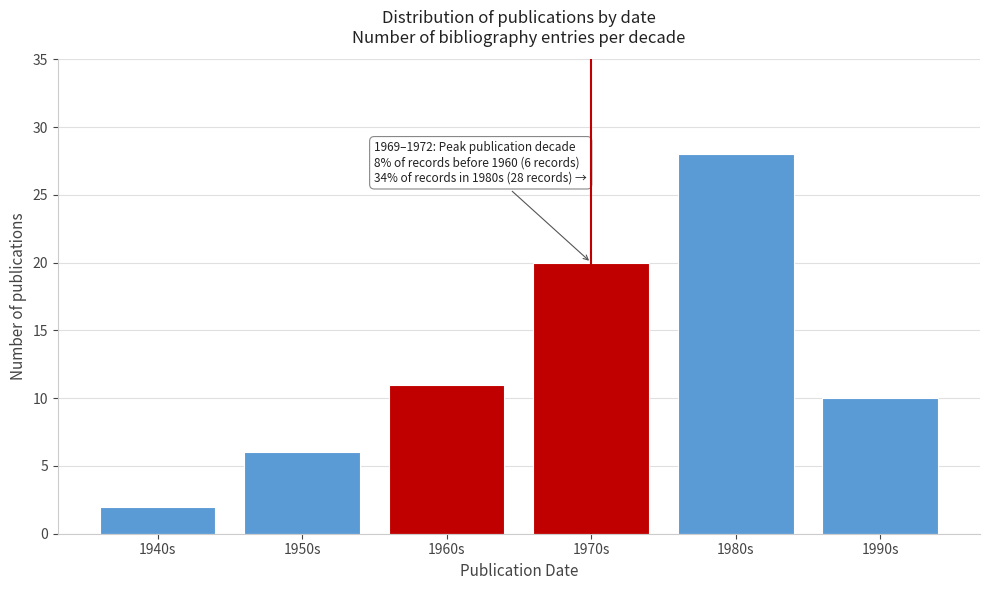

Reading left to right, what are all the values shown in this chart?

2	6	11	20	28	10